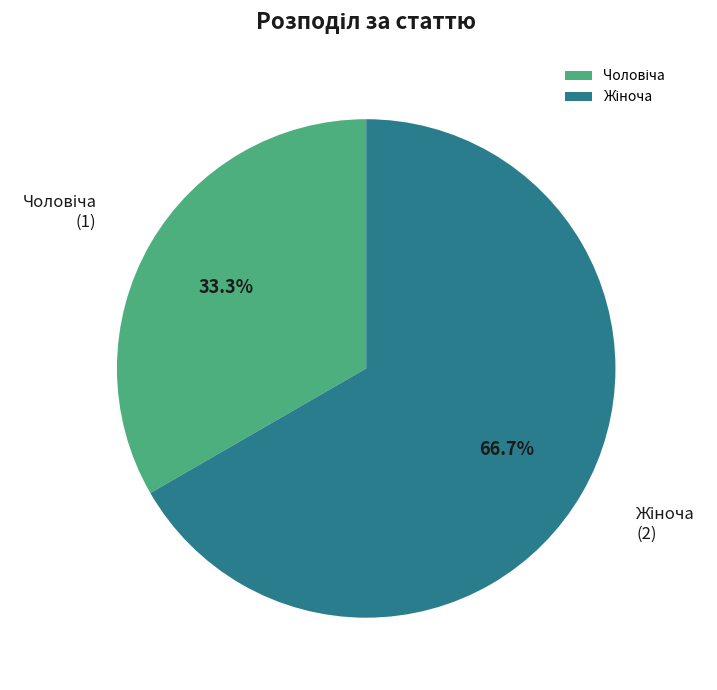

Does any single category account for the majority?

Yes